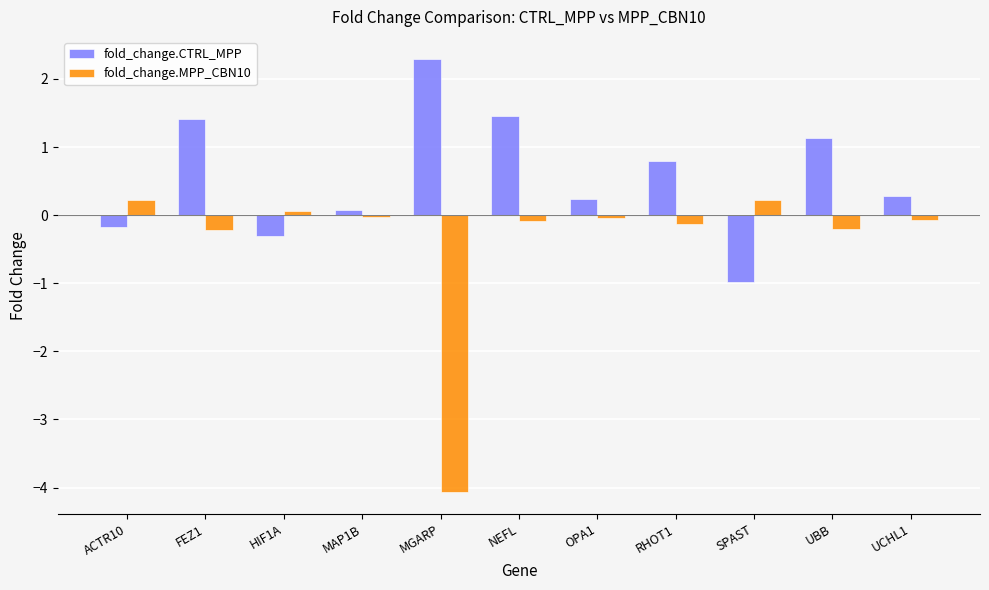

How many bars are there in total?

22